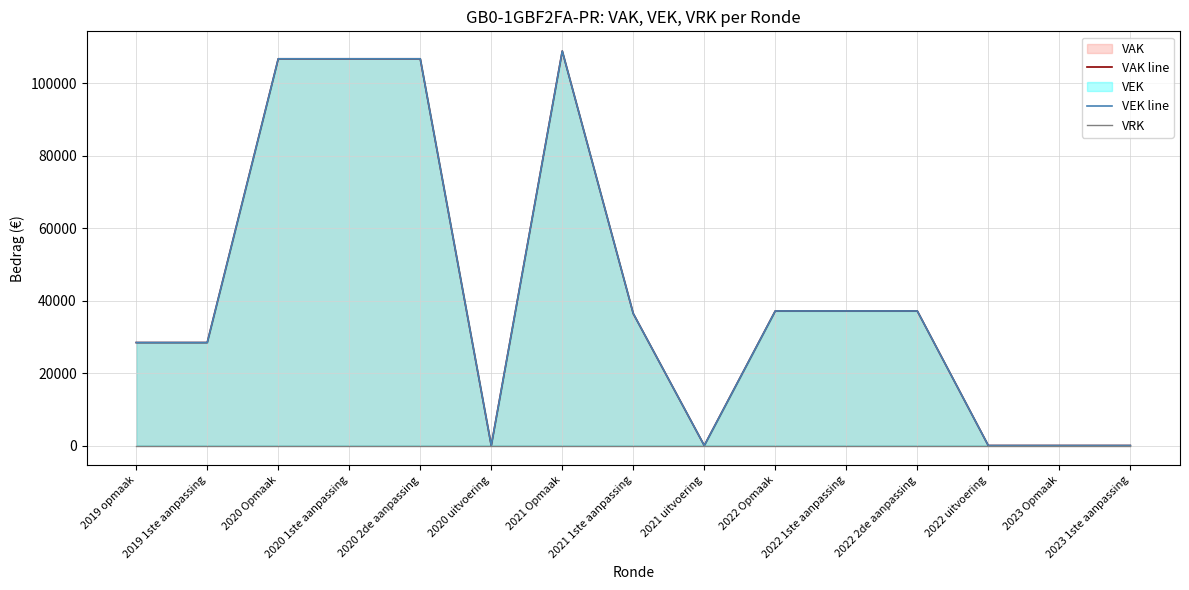

True or false: VEK line and VRK intersect in this chart.

False